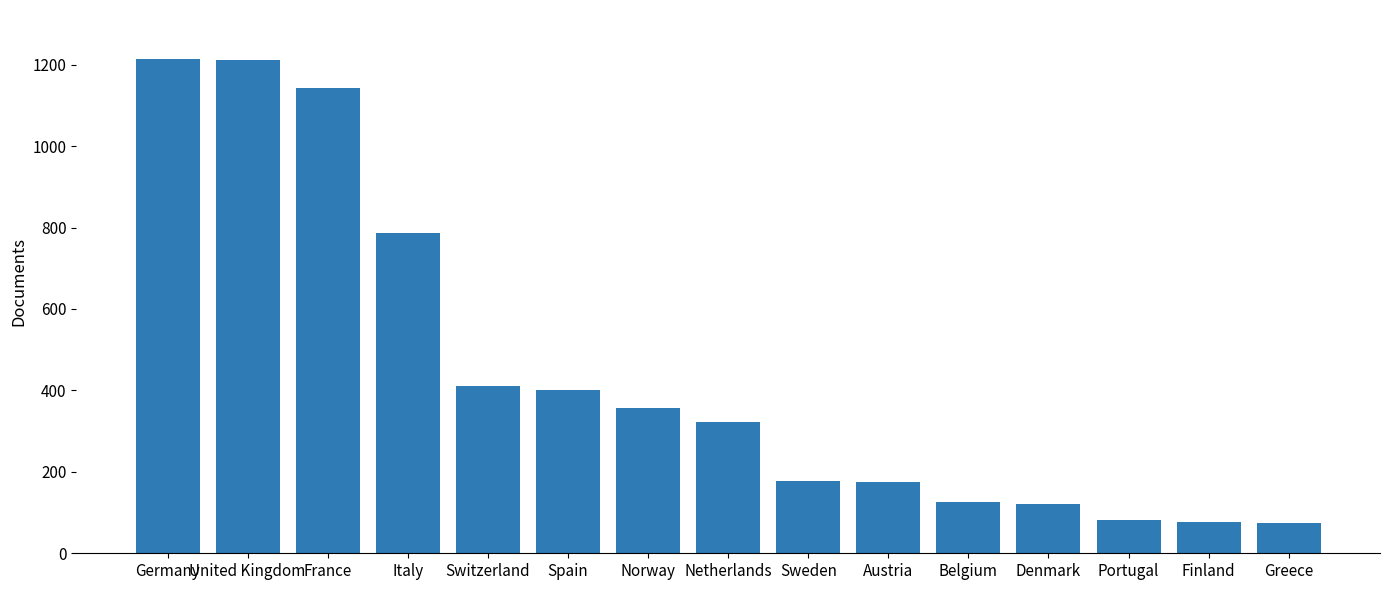

How many data points does each series have?

15